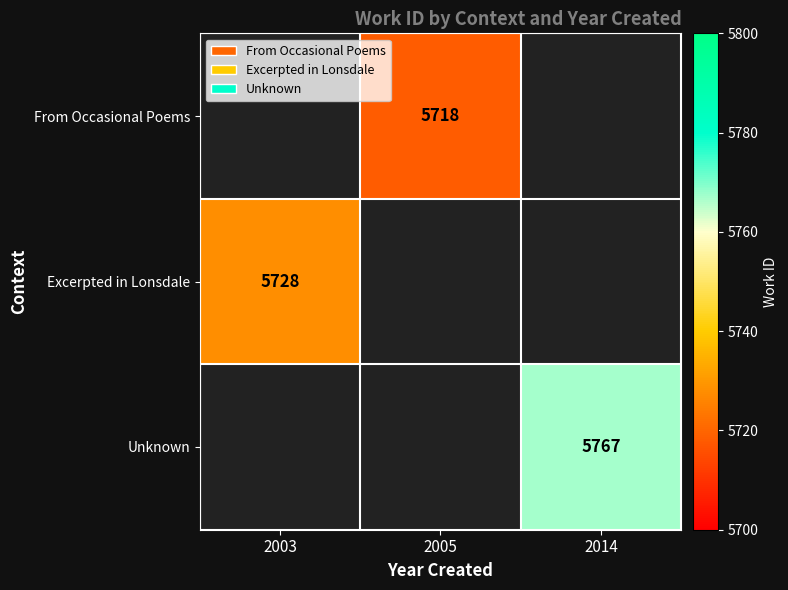

The Excerpted in Lonsdale series shows 5728 at 2003. True or false?

True